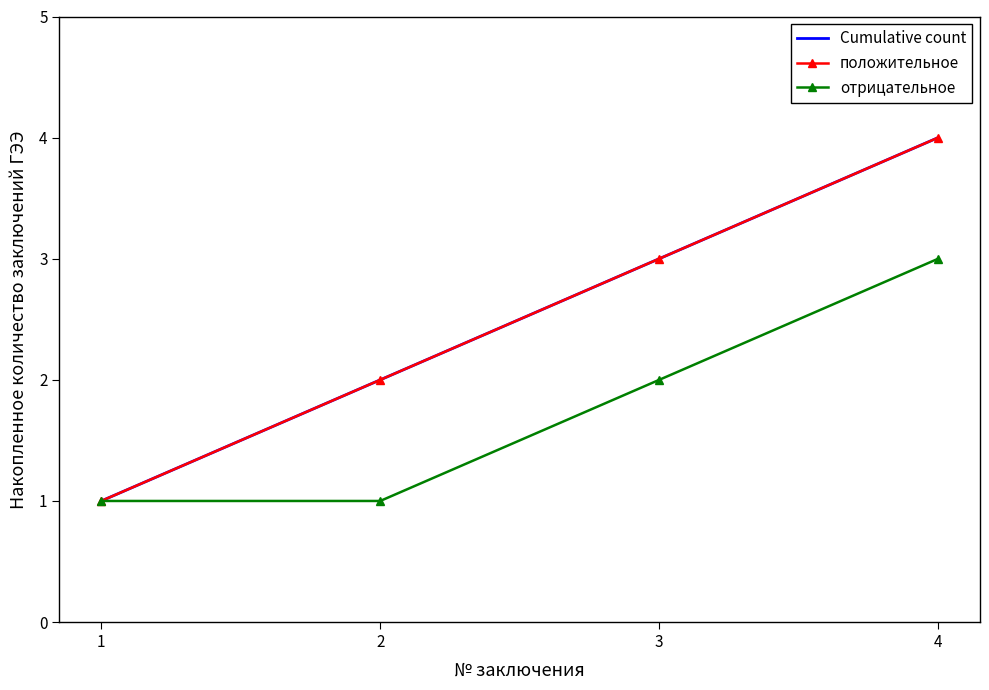

Is it true that Cumulative count equals 6 at 4?

False